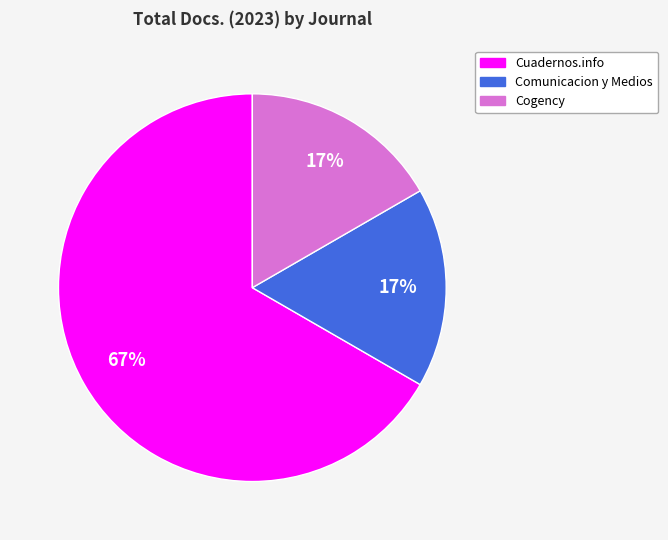

Is it true that Comunicacion y Medios is 11% of the pie?

False